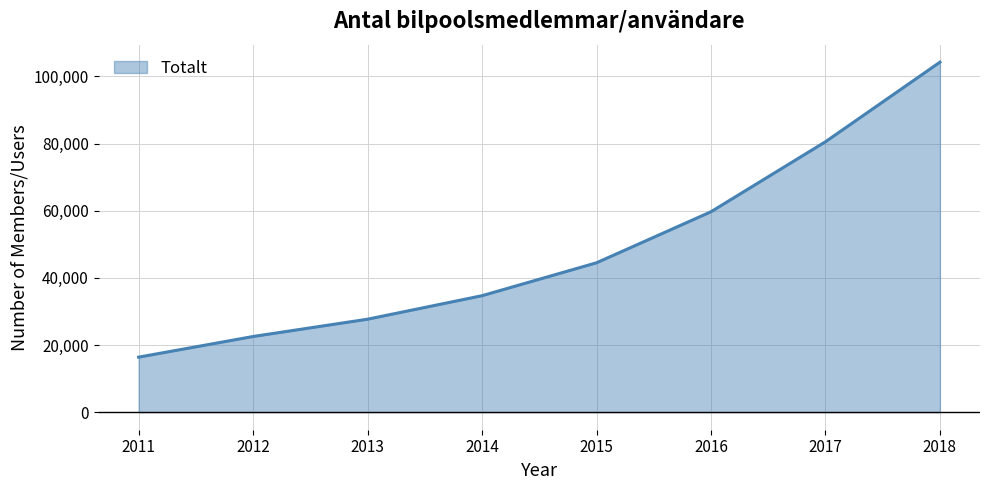

Reading right to left, transcribe all the data shown in this chart.

104251	80550	59700	44500	34700	27700	22550	16400